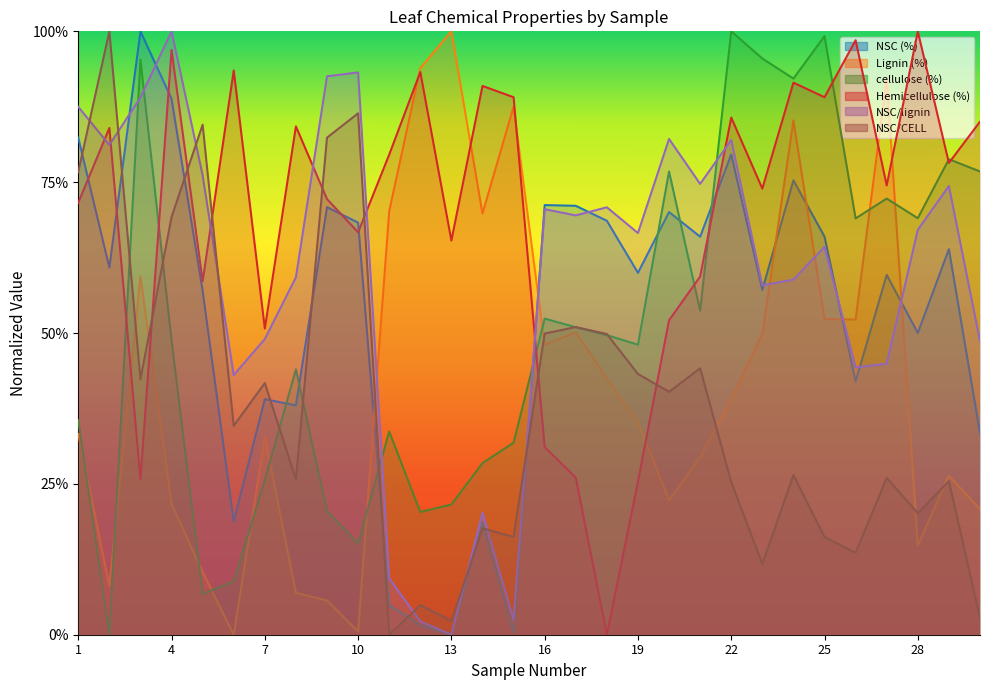

How many values in NSC (%) are above zero?

29